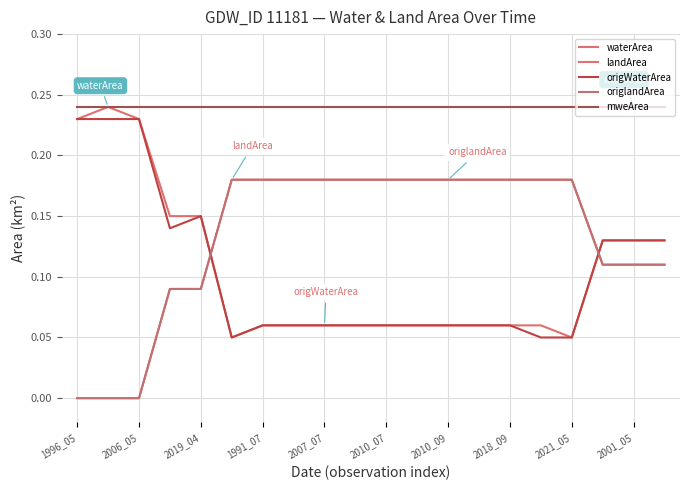

Reading left to right, list all the values displayed in this chart.

waterArea: 0.2	0.2	0.2	0.1	0.1	0.1	0.1	0.1	0.1	0.1	0.1	0.1	0.1	0.1	0.1	0.1	0.1	0.1	0.1	0.1
landArea: 0.0	0.0	0.0	0.1	0.1	0.2	0.2	0.2	0.2	0.2	0.2	0.2	0.2	0.2	0.2	0.2	0.2	0.1	0.1	0.1
origWaterArea: 0.2	0.2	0.2	0.1	0.1	0.1	0.1	0.1	0.1	0.1	0.1	0.1	0.1	0.1	0.1	0.1	0.1	0.1	0.1	0.1
origlandArea: 0.0	0.0	0.0	0.1	0.1	0.2	0.2	0.2	0.2	0.2	0.2	0.2	0.2	0.2	0.2	0.2	0.2	0.1	0.1	0.1
mweArea: 0.2	0.2	0.2	0.2	0.2	0.2	0.2	0.2	0.2	0.2	0.2	0.2	0.2	0.2	0.2	0.2	0.2	0.2	0.2	0.2